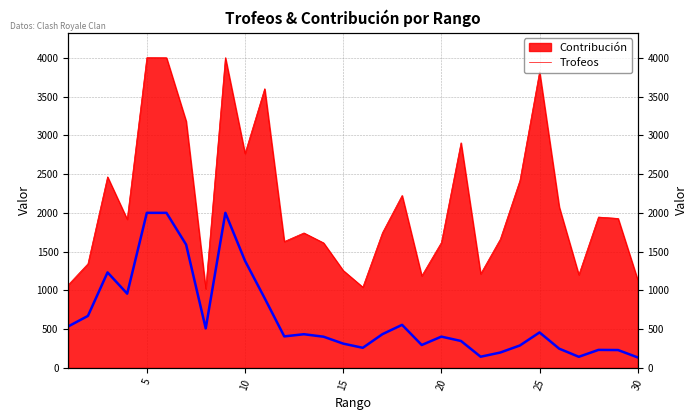

What is the smallest value displayed?

136